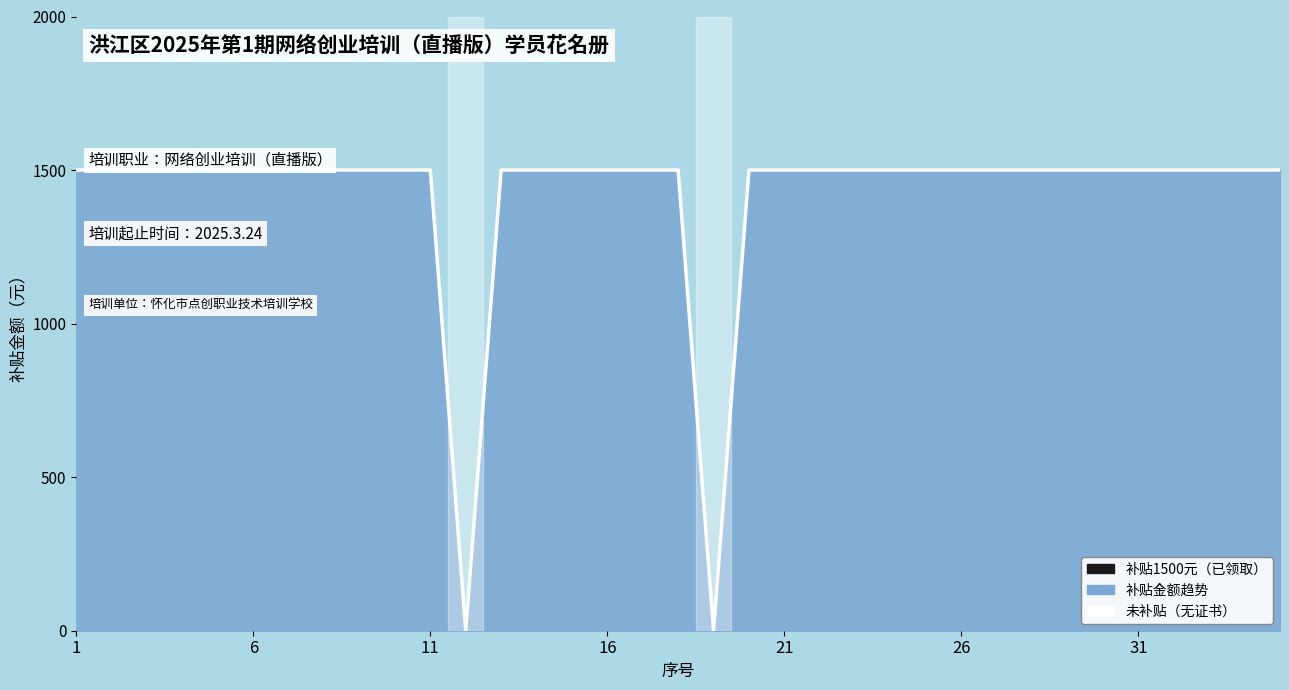

Reading right to left, list all the values displayed in this chart.

1500	1500	1500	1500	1500	1500	1500	1500	1500	1500	1500	1500	1500	1500	1500	1500	0	1500	1500	1500	1500	1500	1500	0	1500	1500	1500	1500	1500	1500	1500	1500	1500	1500	1500